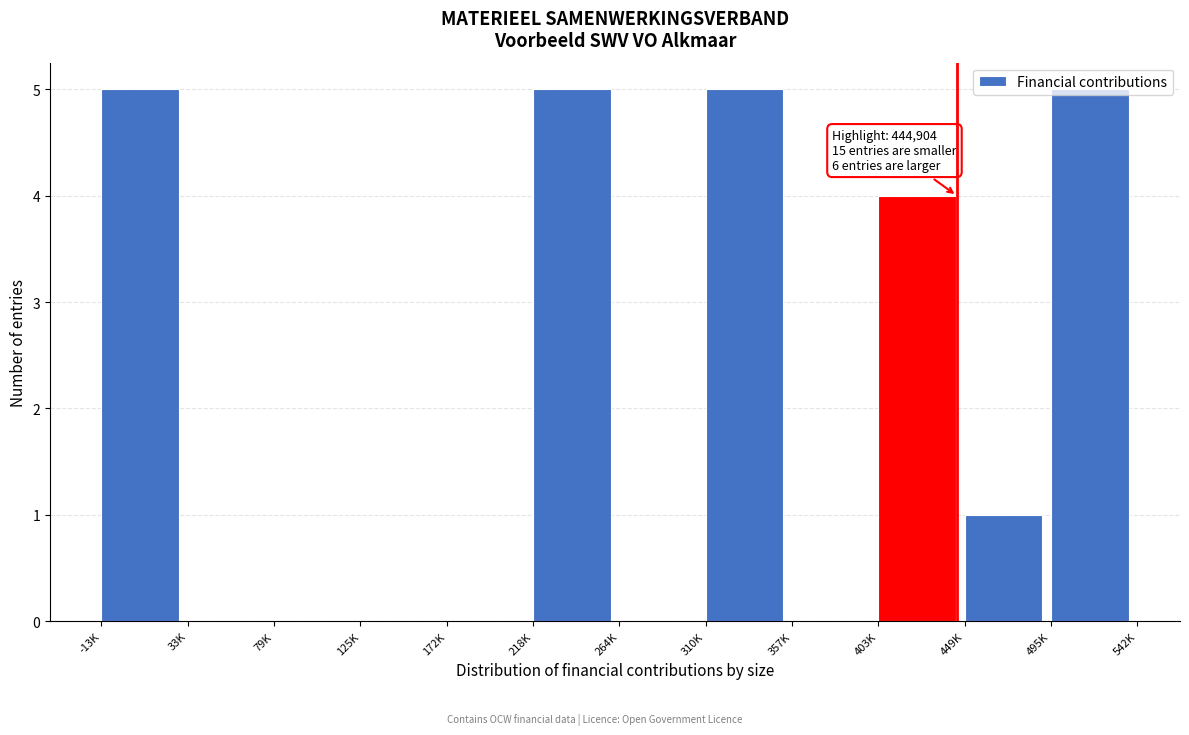

Between 310K and 449K, which is larger?

310K